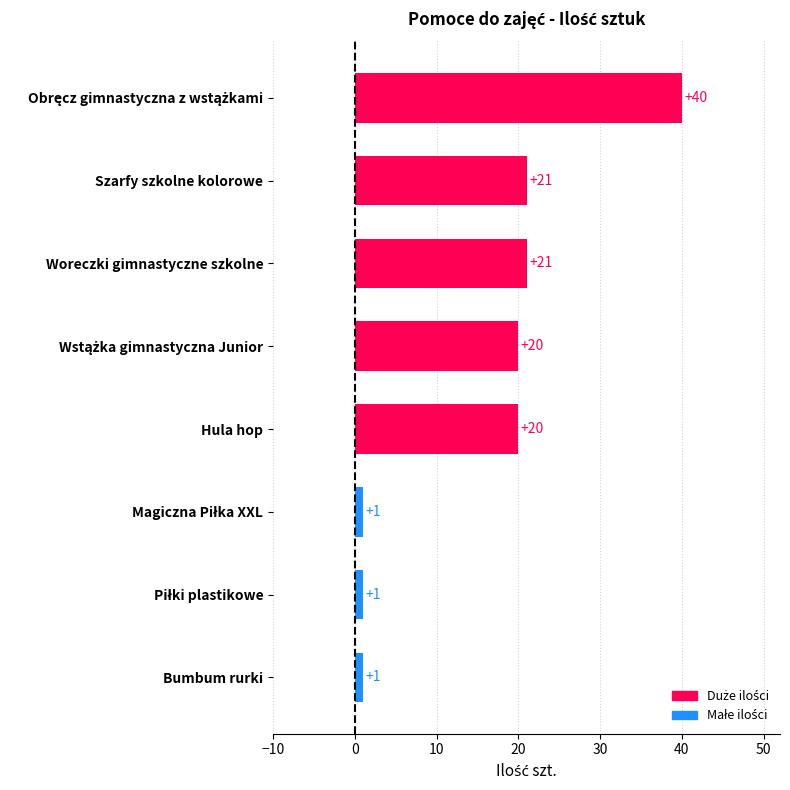

What is the greatest value displayed?

40